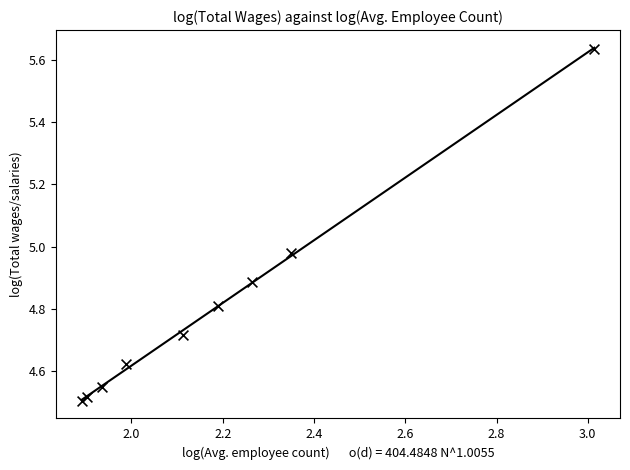

What is the average X value?

2.2